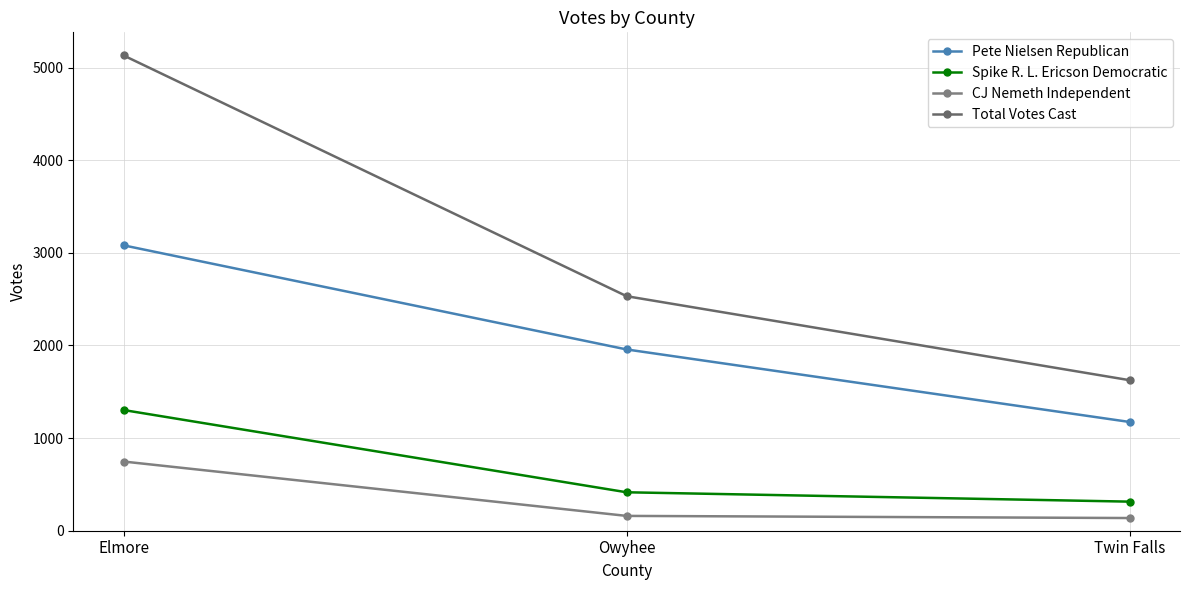

What is the label of the 3rd point from the right?

Elmore